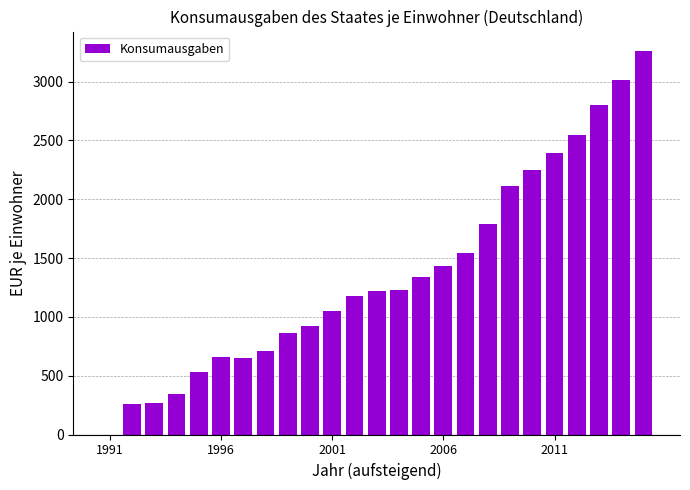

What is the sum of all values?

34381